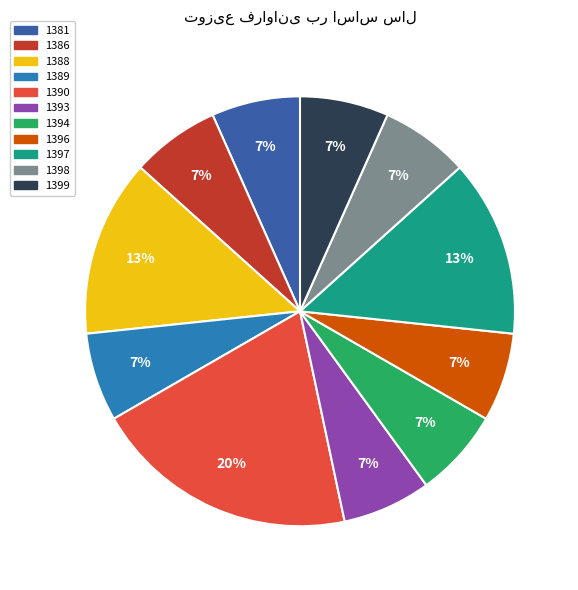

Is the sum of 1381 and 1388 greater than half?

No